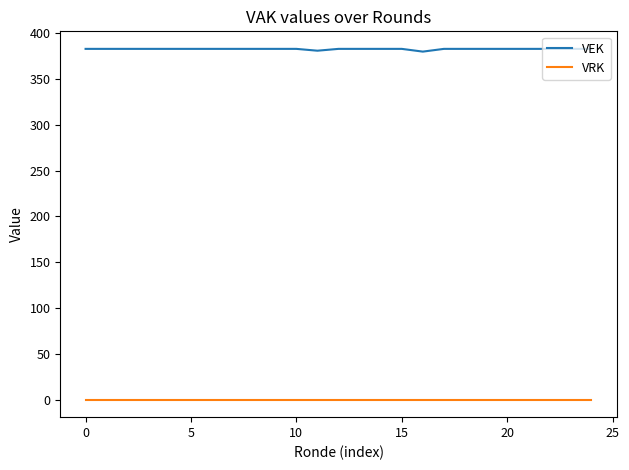

What are all the series names shown in the legend?

VEK, VRK